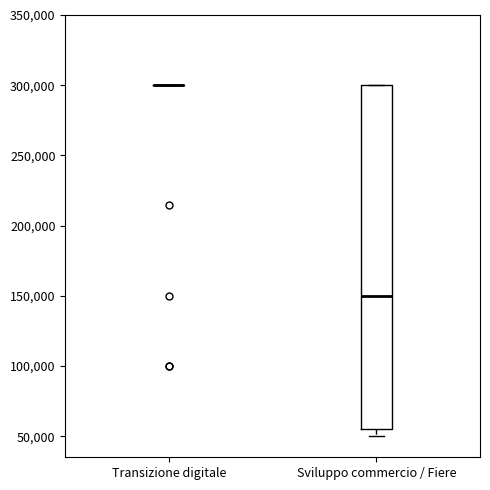

Reading left to right, read every box against the y-axis: the position of its median line, the range the box covers, and the ends of its whiskers. The values are not printed on the chart, so give them approximately, as read against the axis.

Transizione digitale: box collapsed to a line at 300000, whiskers 300000 to 300000
Sviluppo commercio / Fiere: median 150000, box 55000 to 300000, whiskers 50000 to 300000